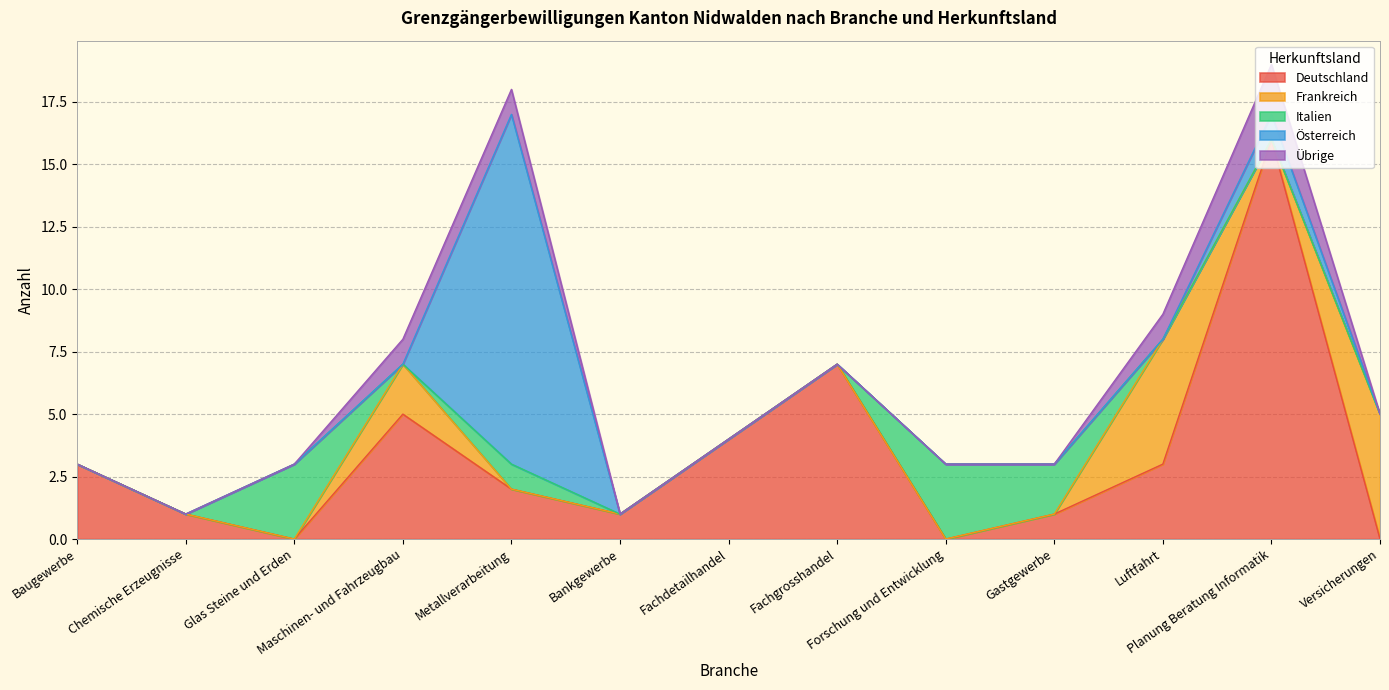

Does the chart display data point markers on the line(s)?

No